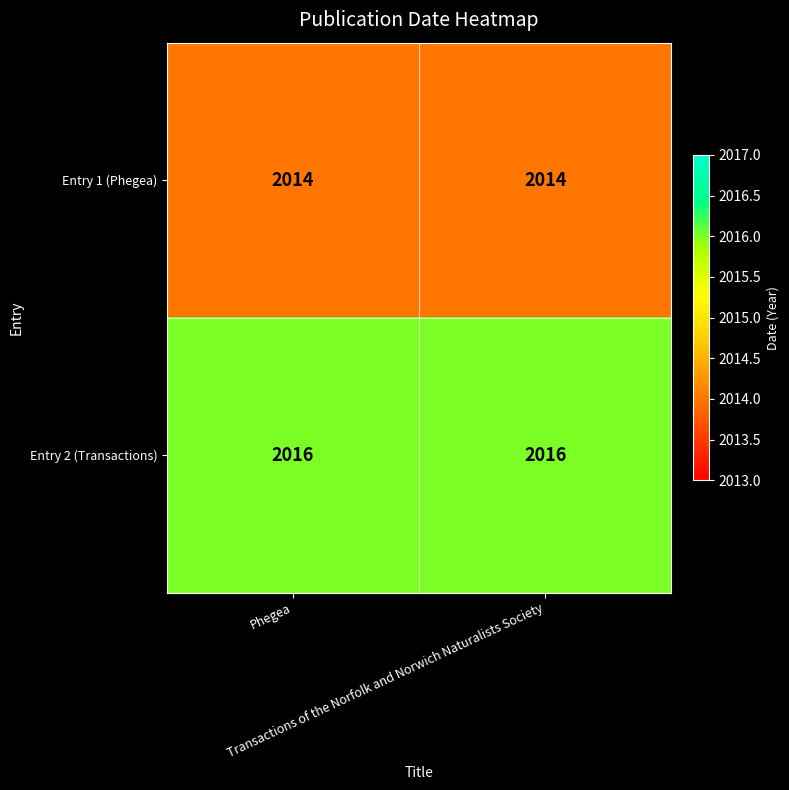

What is the sum of all Entry 2 (Transactions) values?

4032